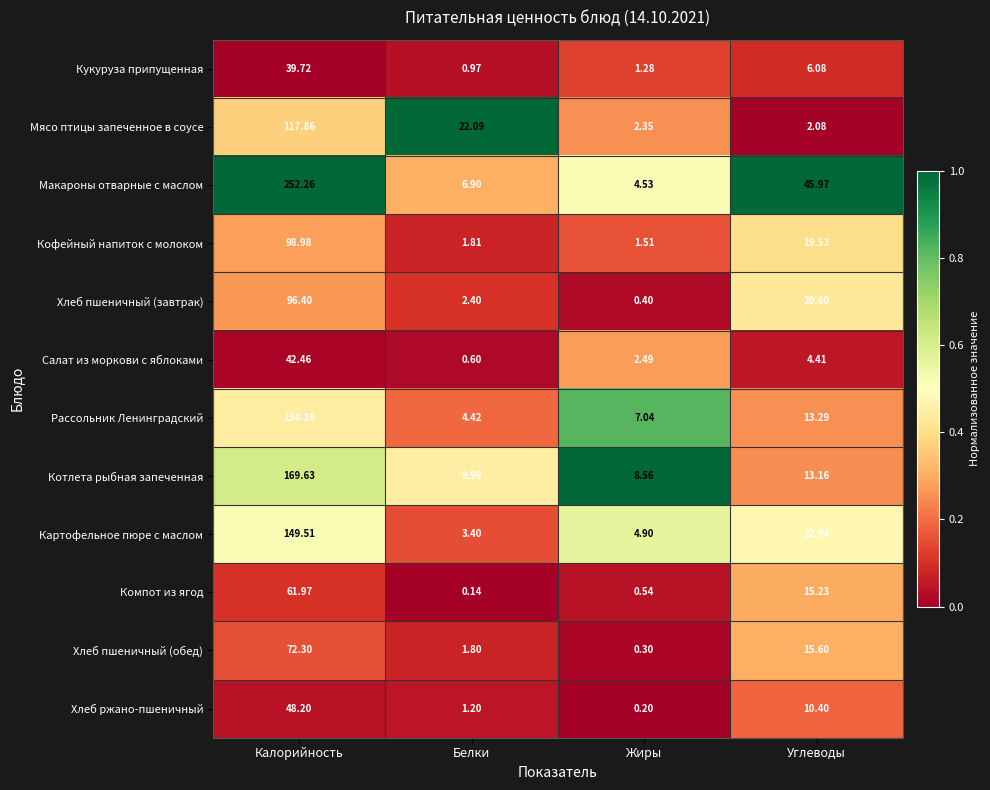

Which series has the widest spread of values?

Макароны отварные с маслом